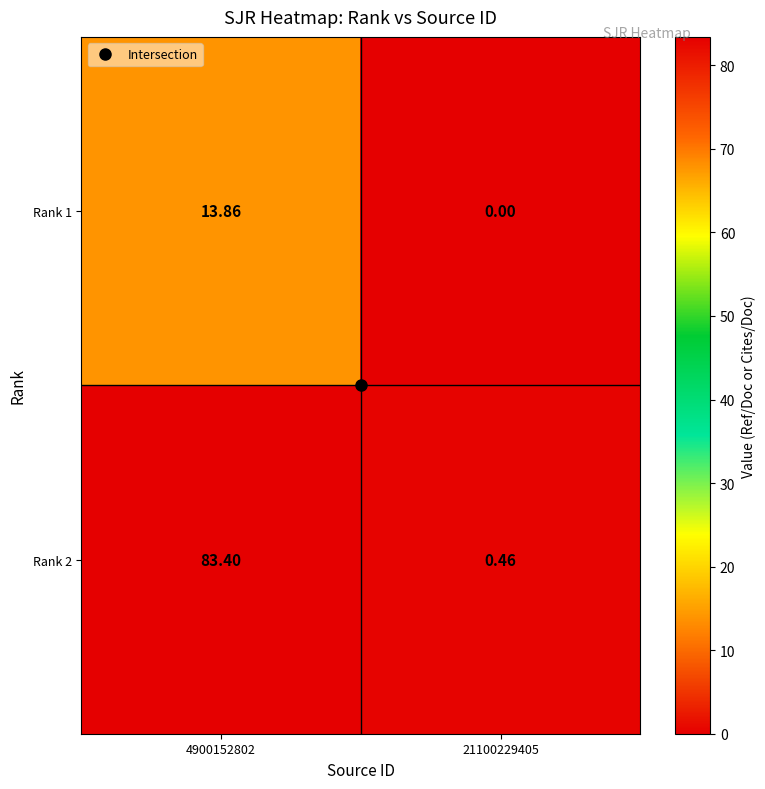

Is the value of Rank 1 at 4900152802 greater than the value of Rank 2 at 4900152802?

No